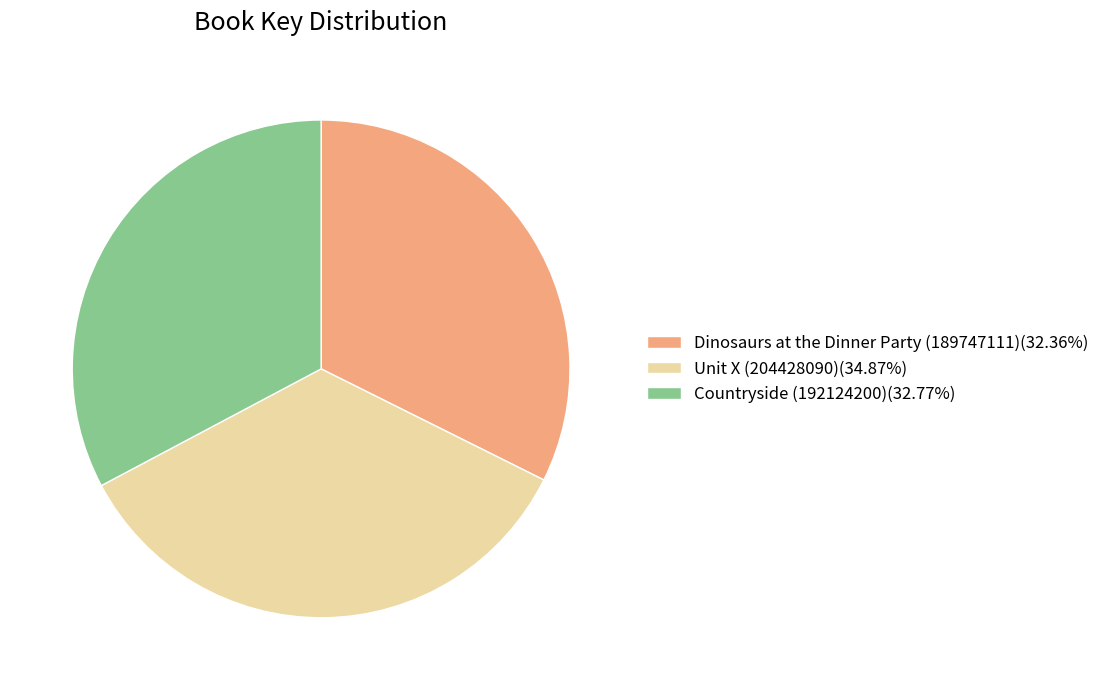

Is the sum of Dinosaurs at the Dinner Party (189747111)(32.36%) and Unit X (204428090)(34.87%) greater than half?

Yes